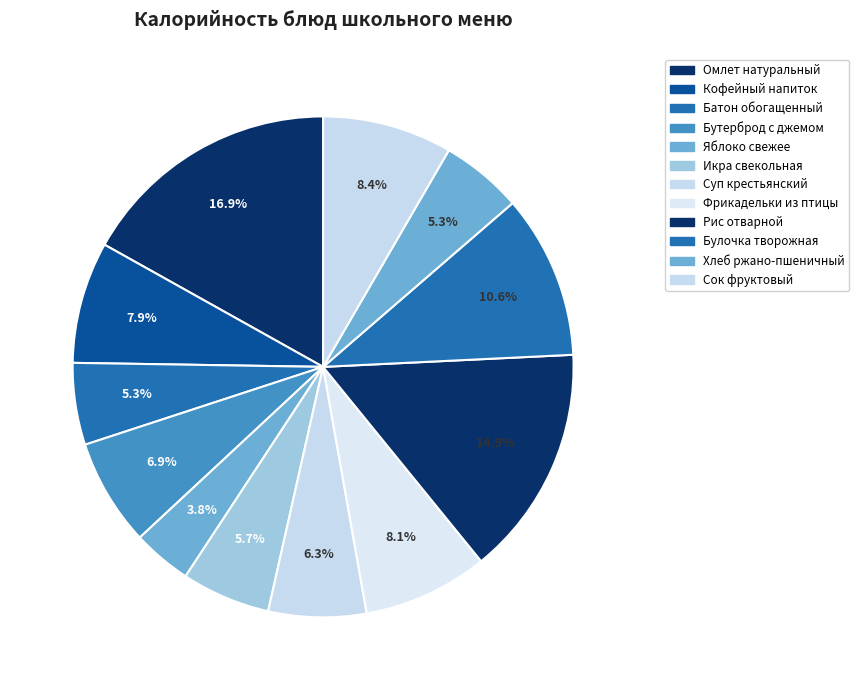

What portion of the pie excludes Икра свекольная?

94.3%